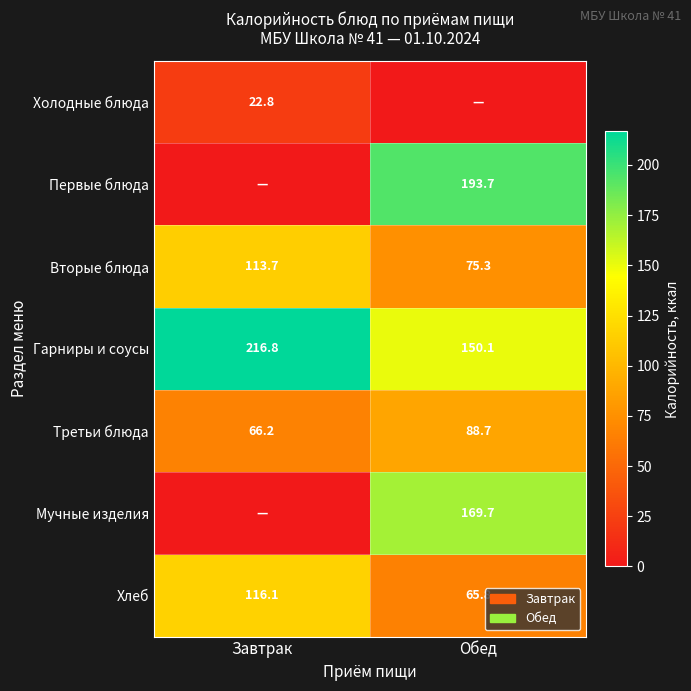

List the labels in order of Третьи блюда value, largest first.

Обед, Завтрак